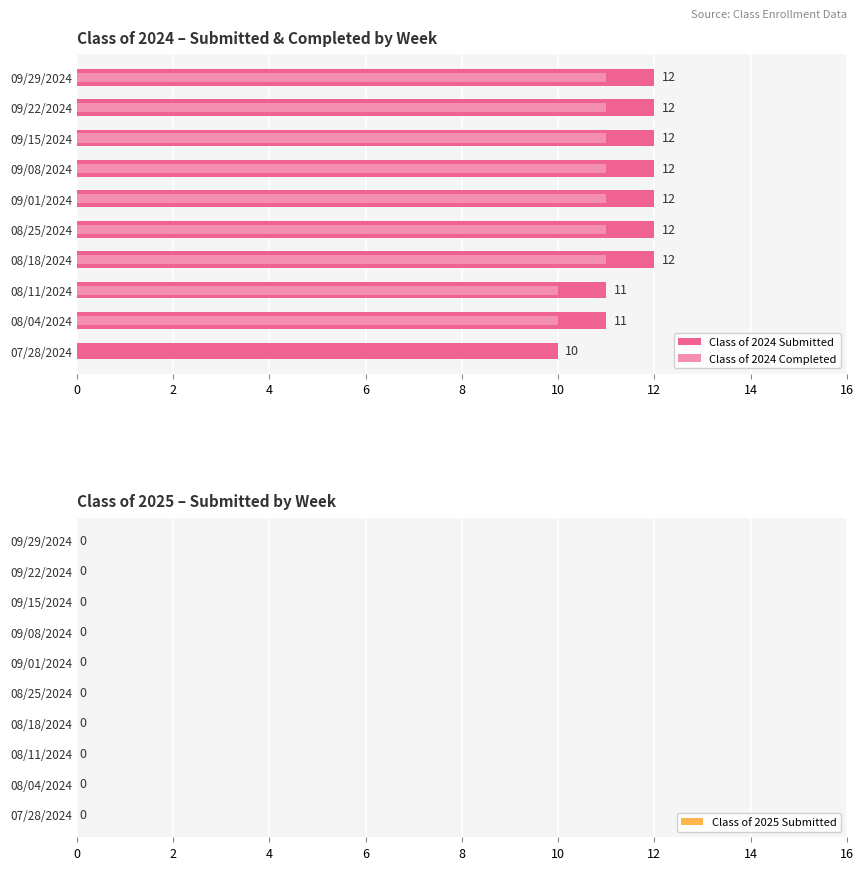

What is the greatest value displayed?

12.0